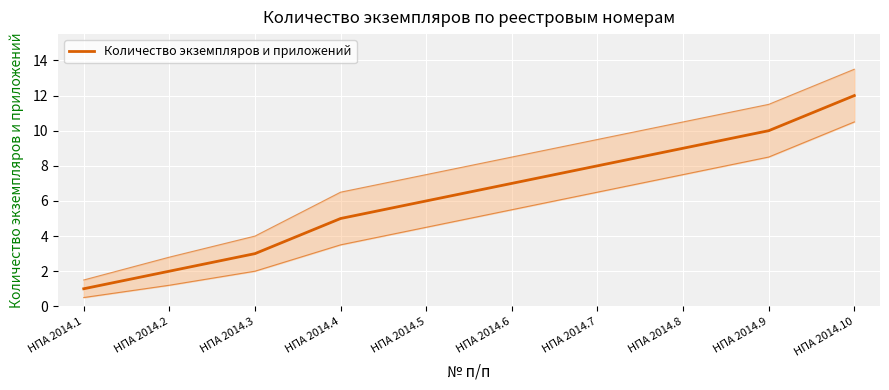

List the labels in order of value, smallest first.

НПА 2014.1, НПА 2014.2, НПА 2014.3, НПА 2014.4, НПА 2014.5, НПА 2014.6, НПА 2014.7, НПА 2014.8, НПА 2014.9, НПА 2014.10